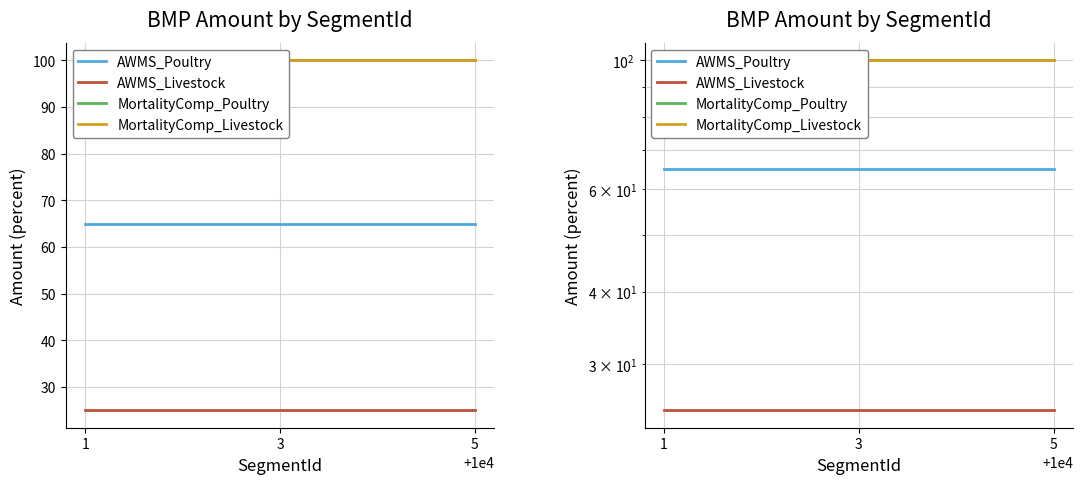

What is the approximate value of MortalityComp_Poultry at 5?

100